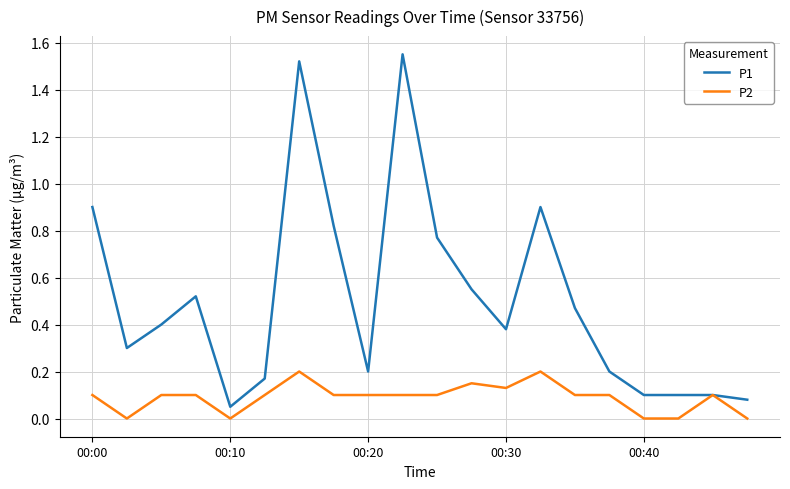

Which series has the largest total across all categories?

P1